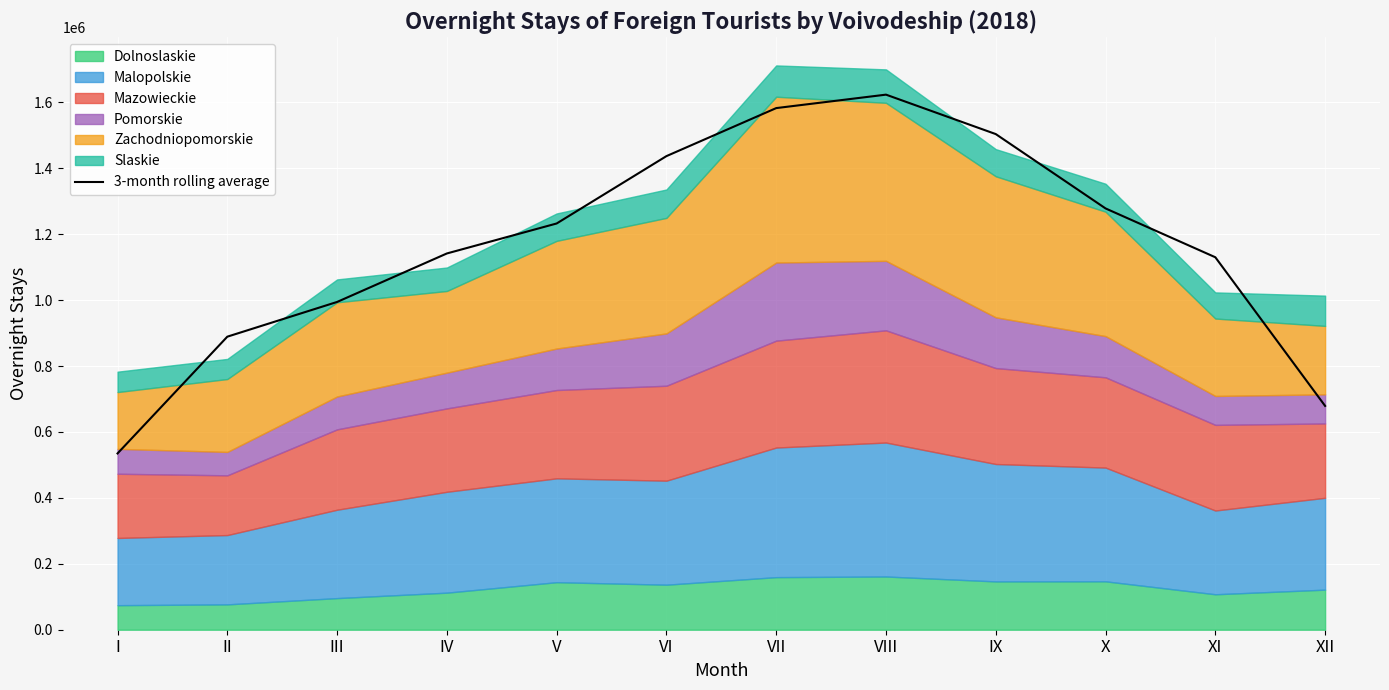

The value at IV is 1141503.7. True or false?

True